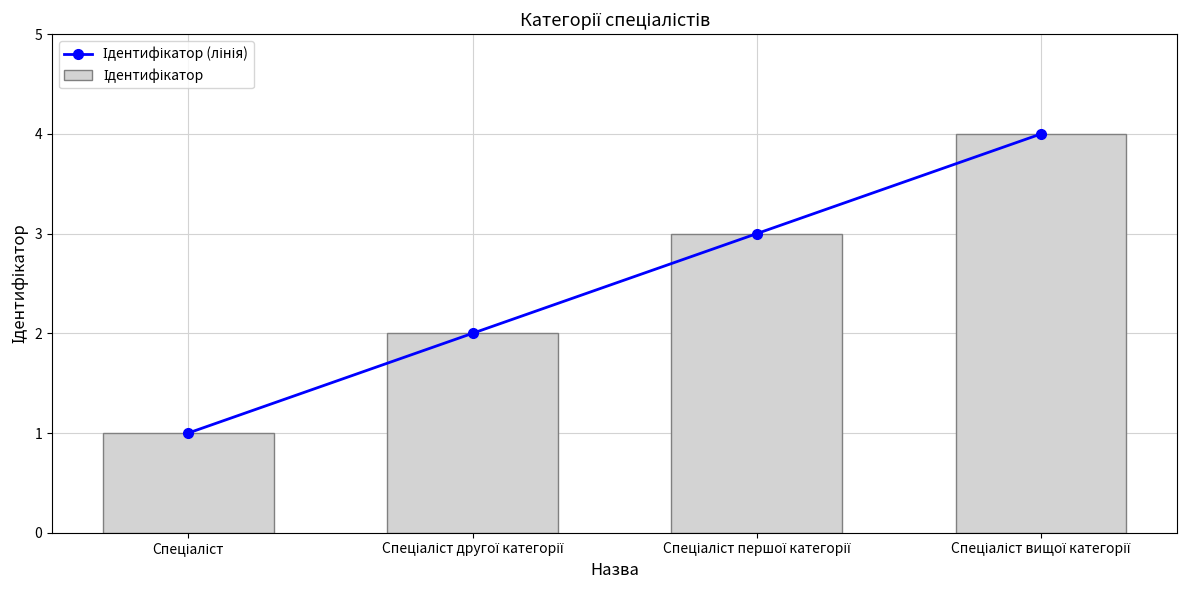

Is it true that Ідентифікатор equals 1 at Спеціаліст?

True